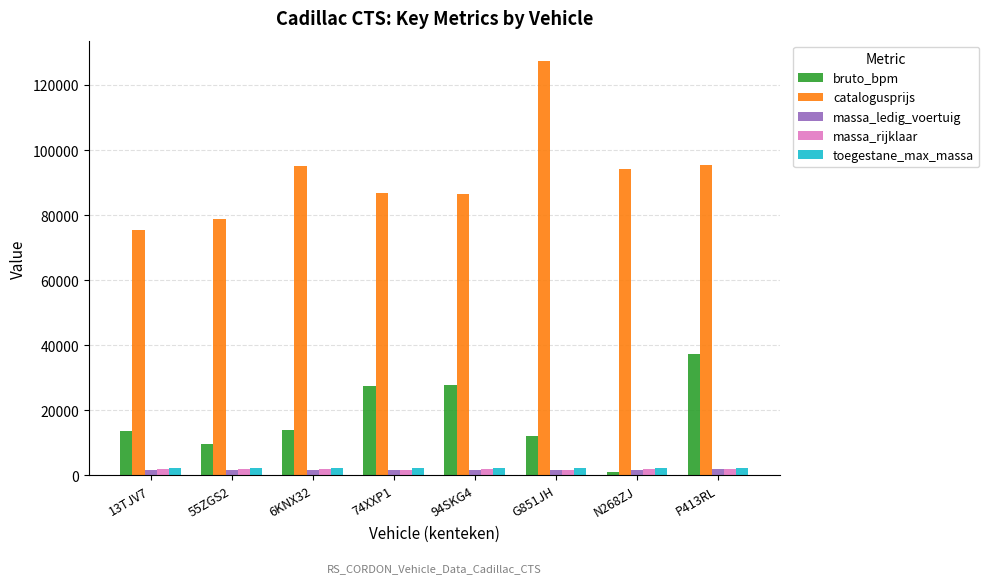

What is the label of the 4th bar from the left?

74XXP1